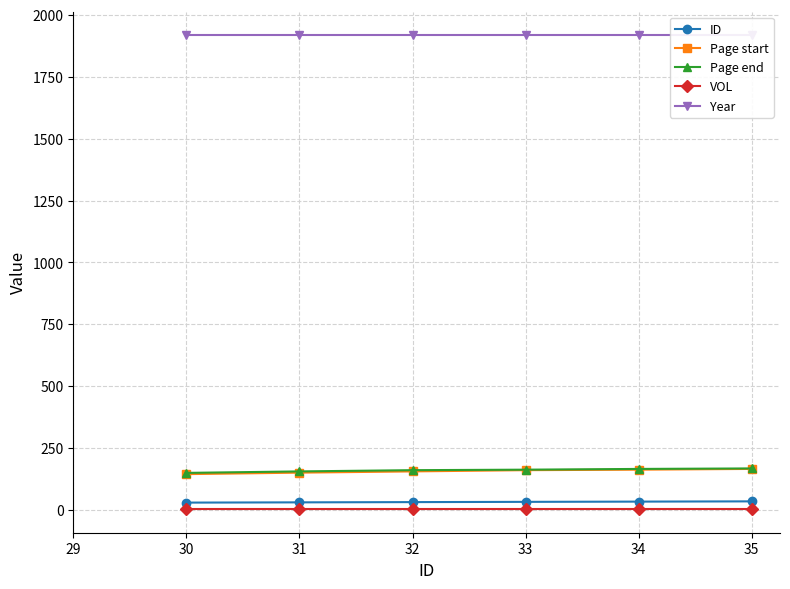

True or false: Page start and ID cross at least once.

False